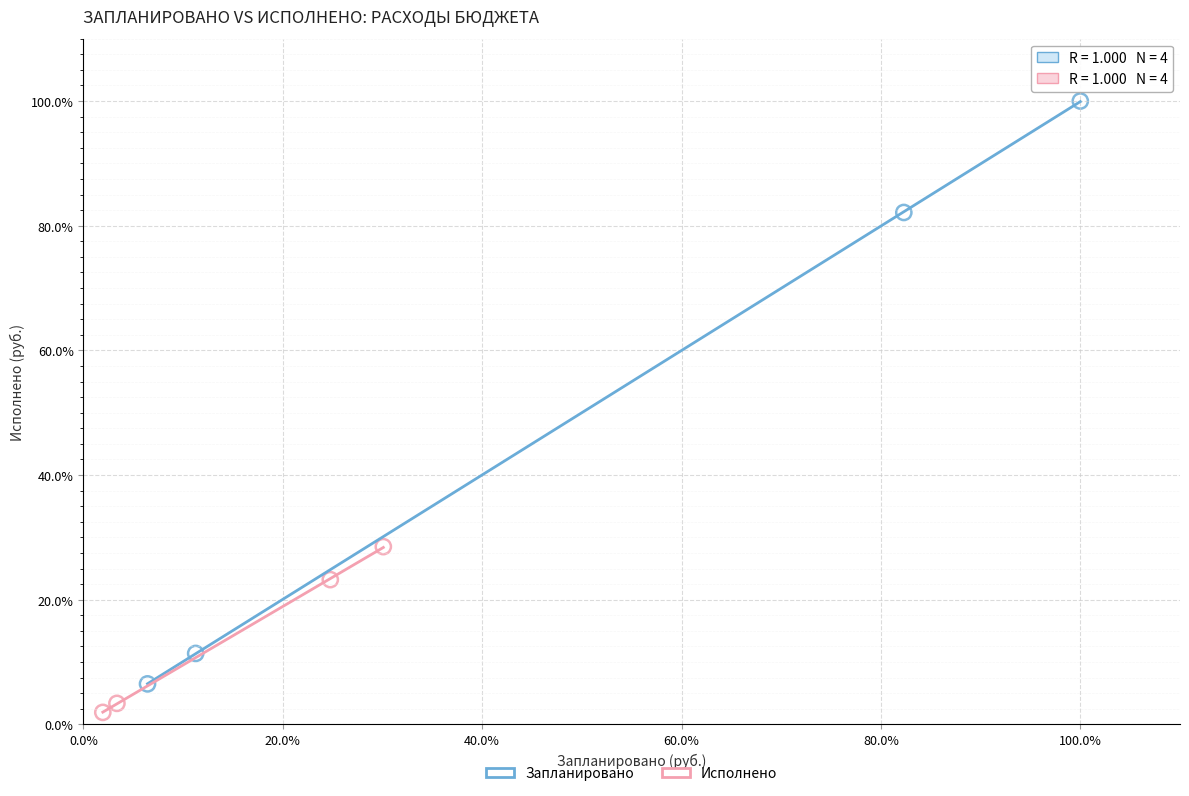

Which series has the widest spread of Y values?

Запланировано